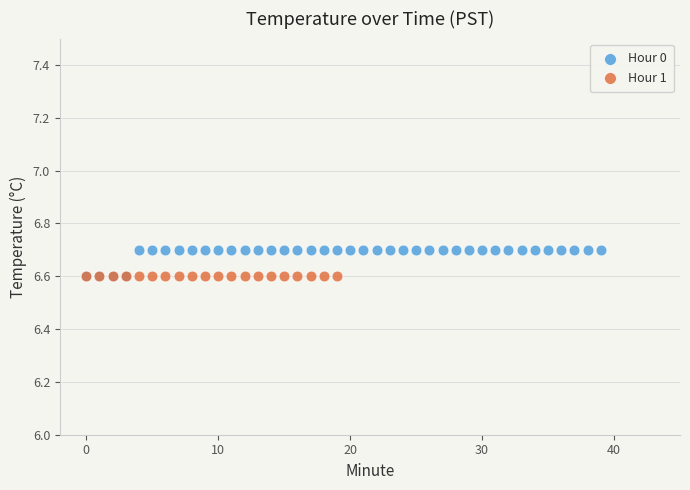

Which series reaches the maximum Y coordinate?

Hour 0